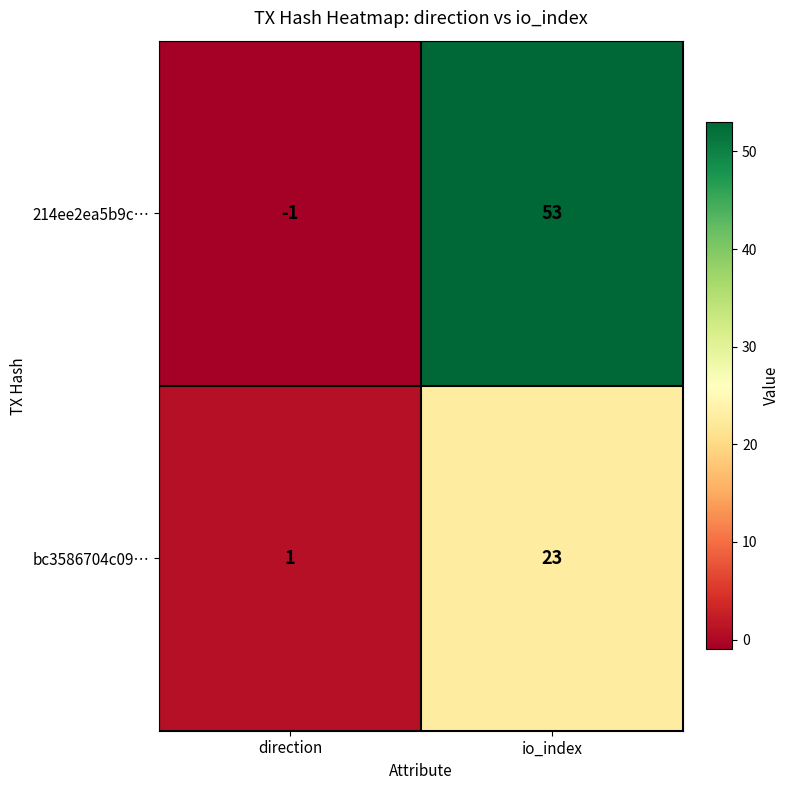

At which label is bc3586704c09… closest to 12?

direction